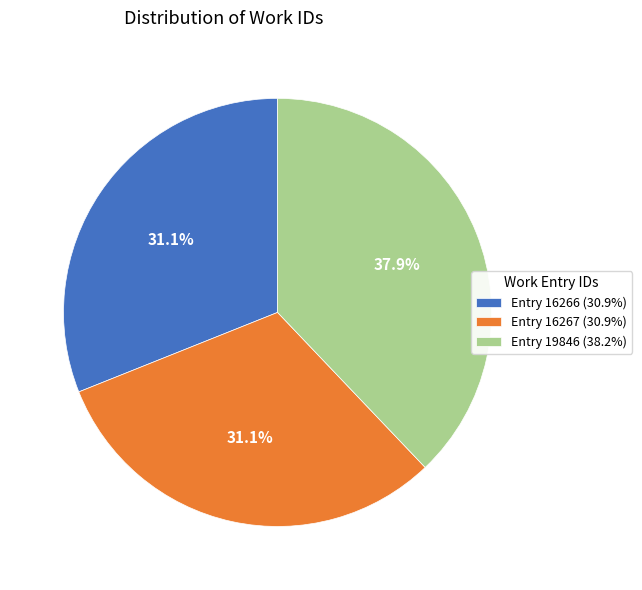

Does any single category account for the majority?

No